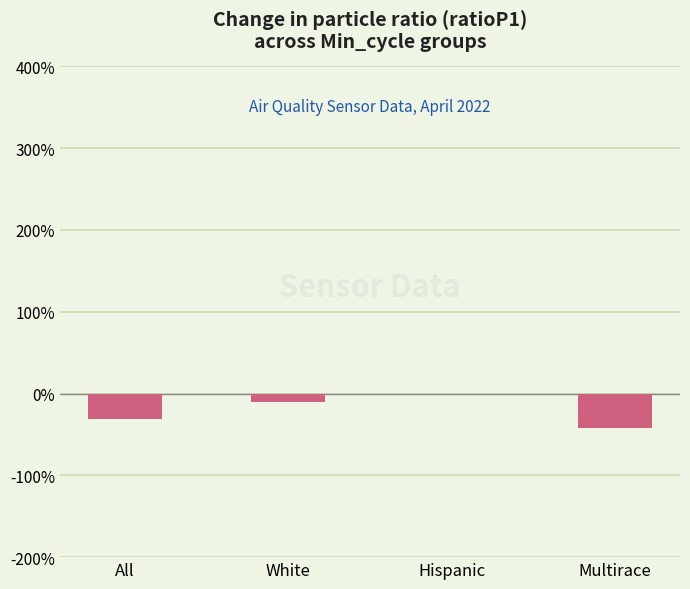

What is the sum of all values?

-83.3